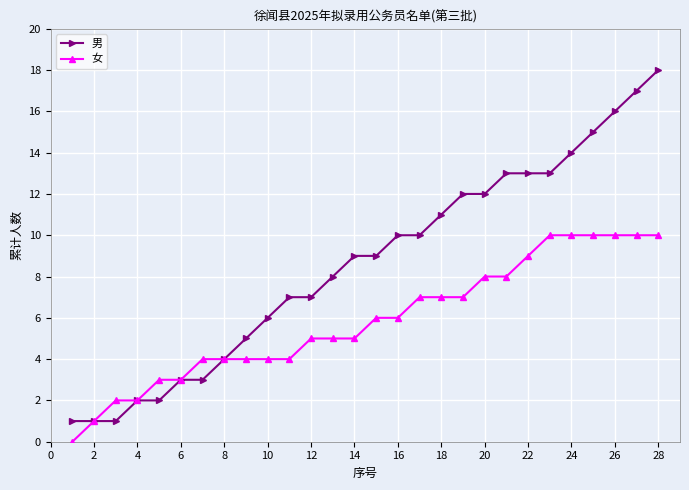

How many data points in 女 are less than 6?

14